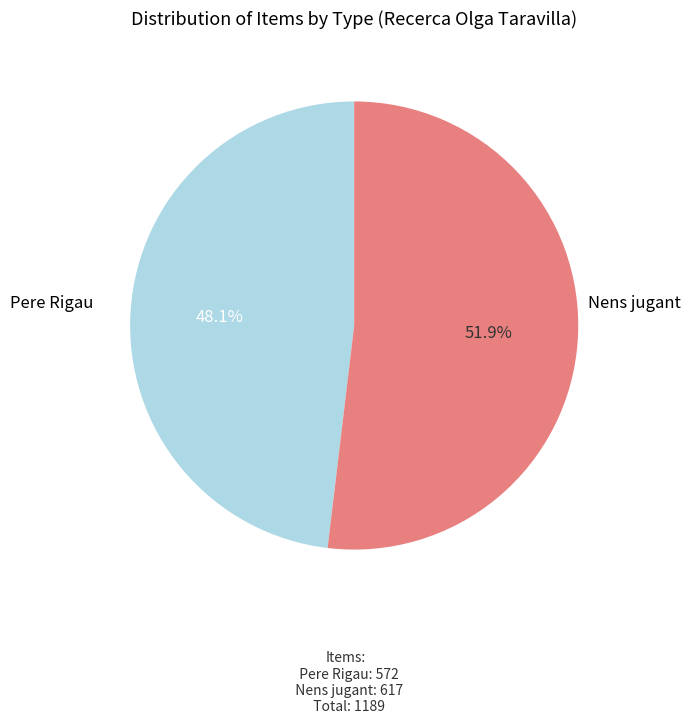

Is there any slice that represents more than half of the pie?

Yes